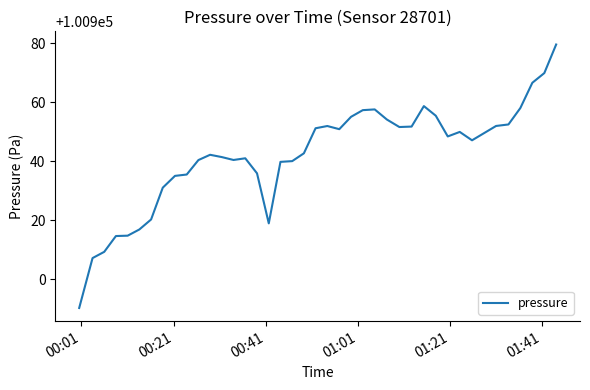

What is the smallest value displayed?

100890.2